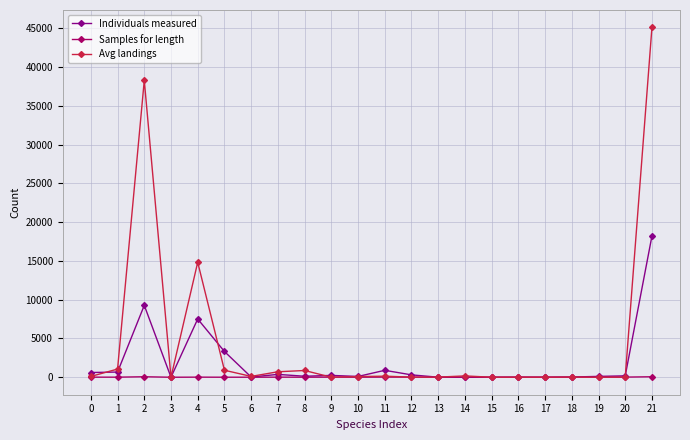

List the series in order of their overall mean, highest first.

Avg landings, Individuals measured, Samples for length